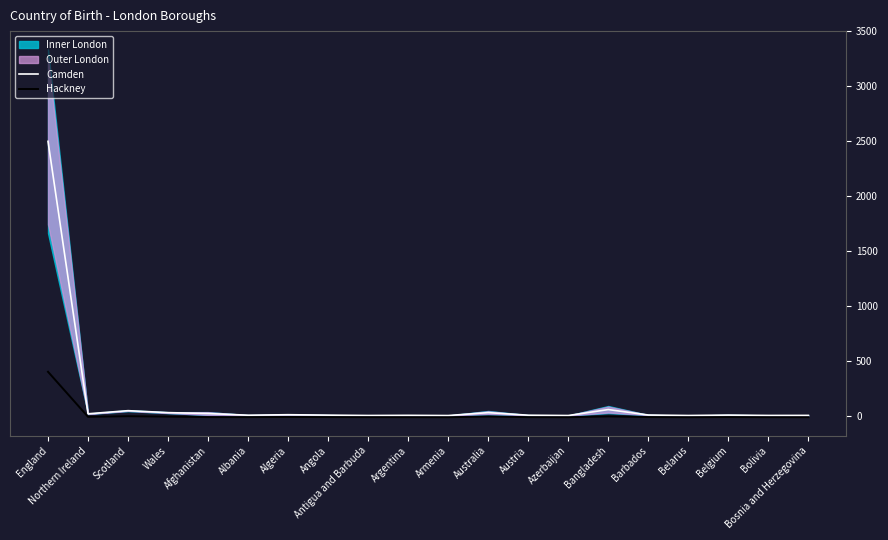

At which label does Camden reach its peak?

England